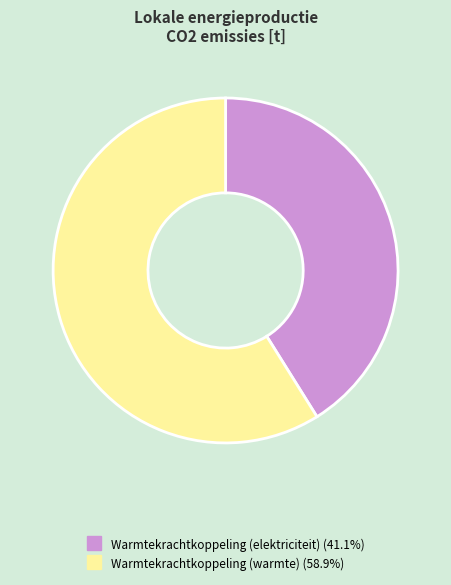

Is there a majority slice in this chart?

Yes